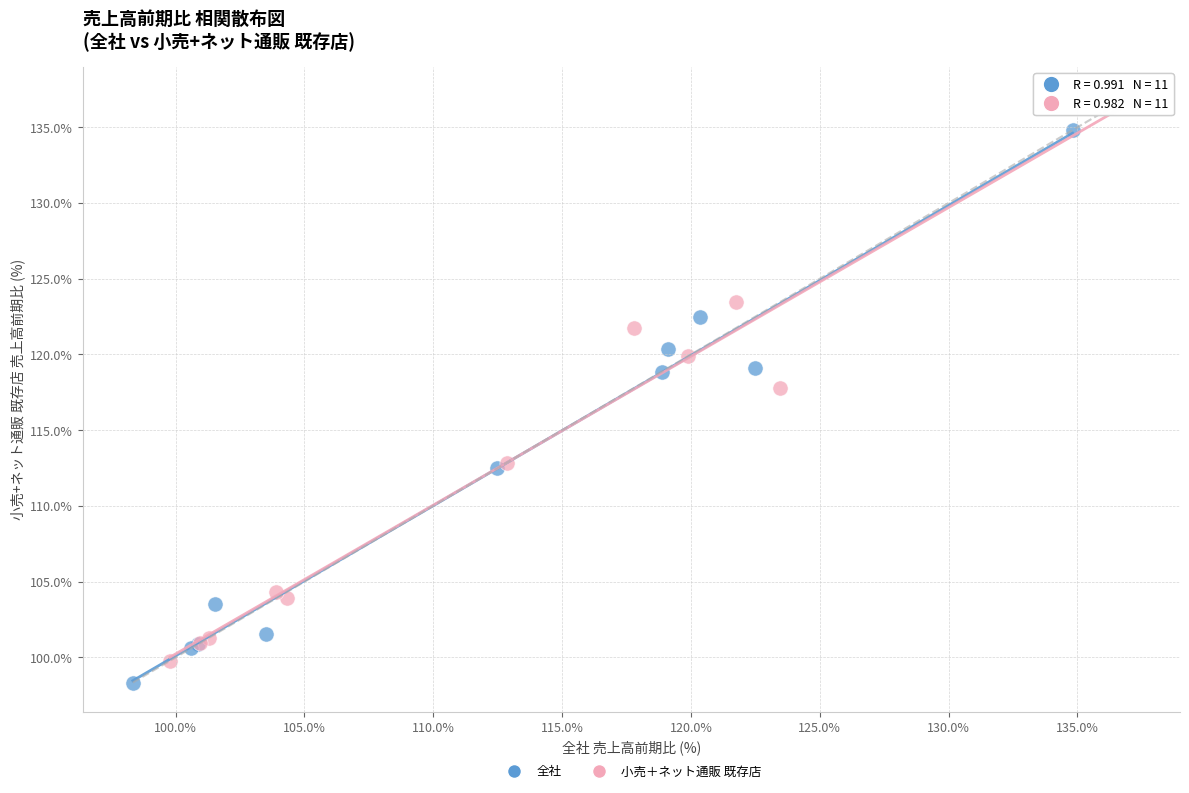

Which series reaches the maximum Y coordinate?

小売＋ネット通販 既存店